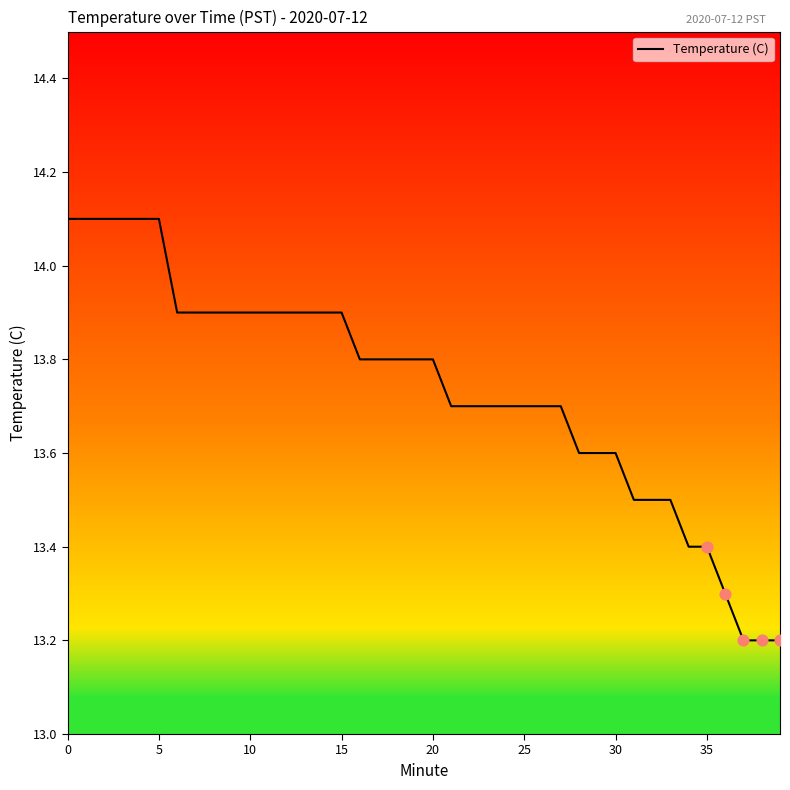

What is the maximum value for Temperature (C)?

14.1